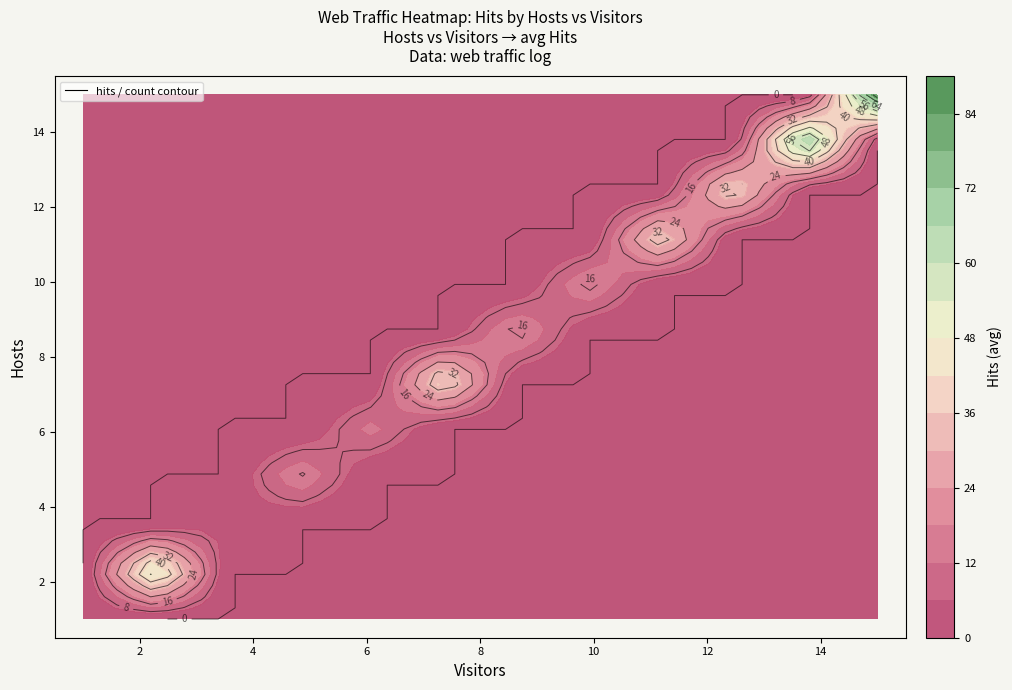

What is the difference between the maximum and minimum values in the 2 series?

14